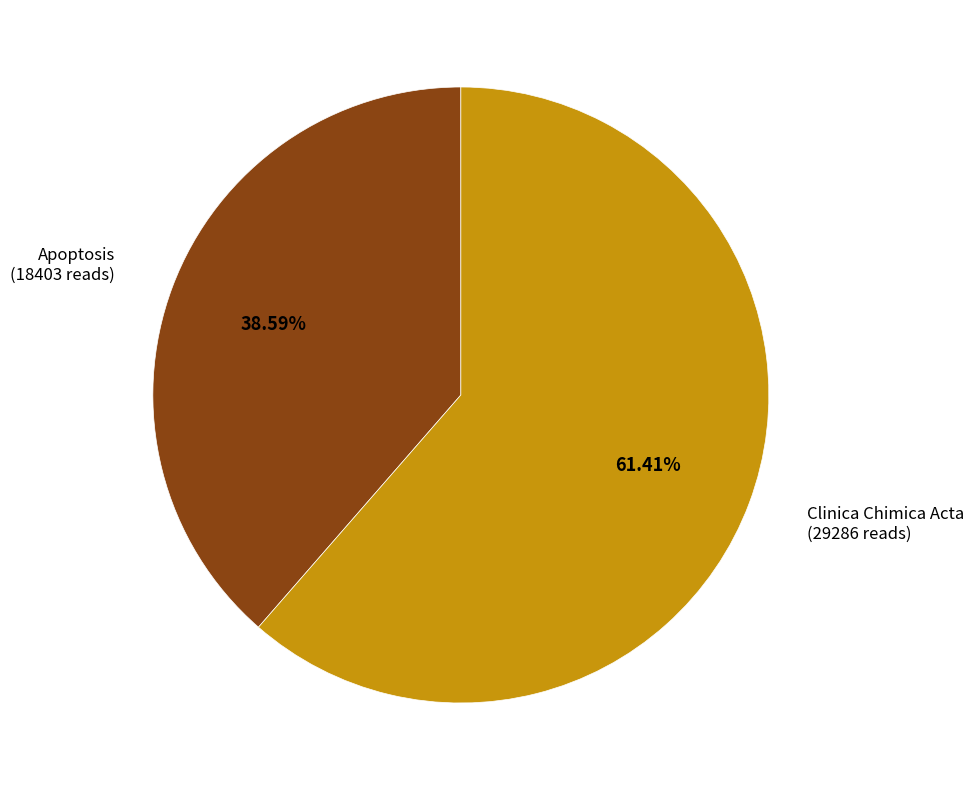

Does any single category account for the majority?

Yes